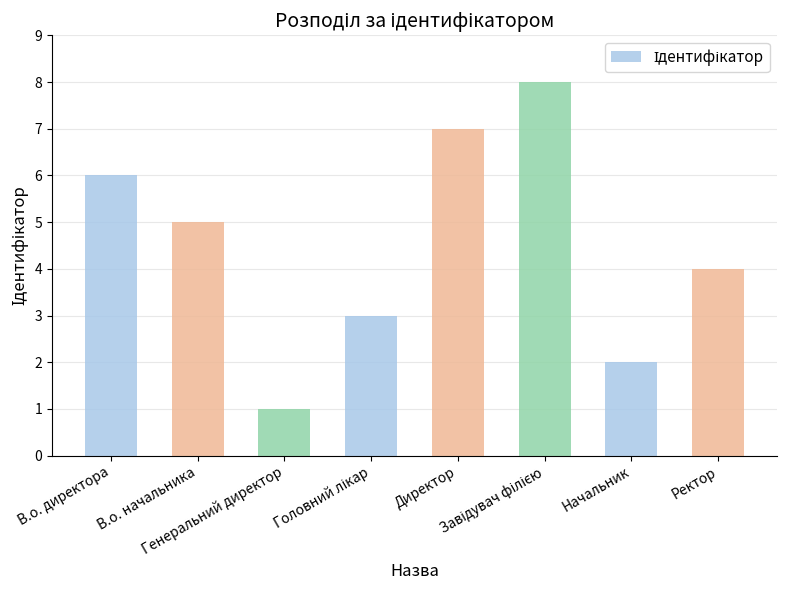

What position from the left is Генеральний директор?

3